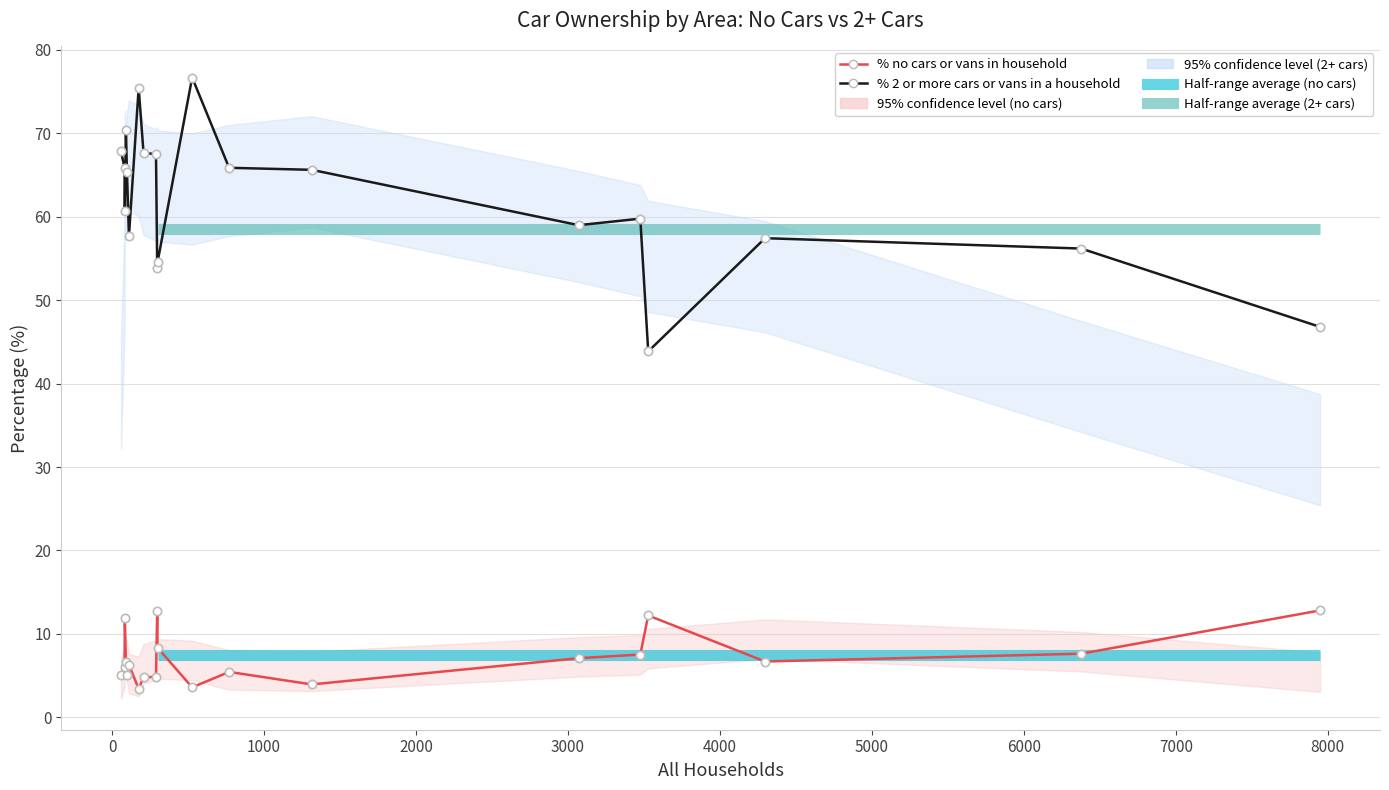

What is the total value across all series at 0?

72.0